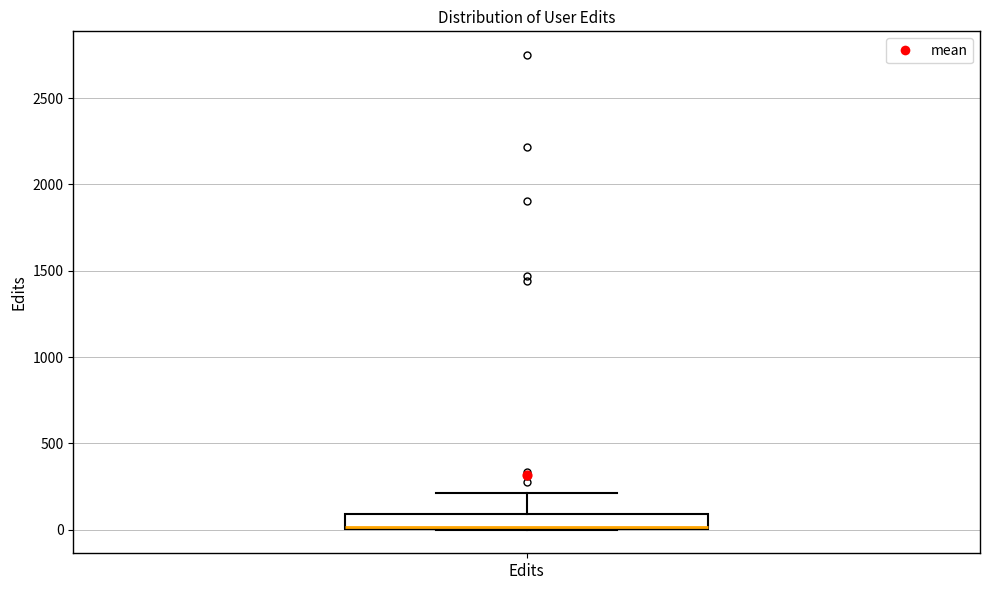

Transcribe this box plot: give where the median line is, the range the box spans, and where the two whiskers end, as read against the y-axis. The values are not printed on the chart, so give them approximately, as read against the axis.

median 0 (drawn on the box's lower edge), box 0 to 100, whiskers 0 to 200